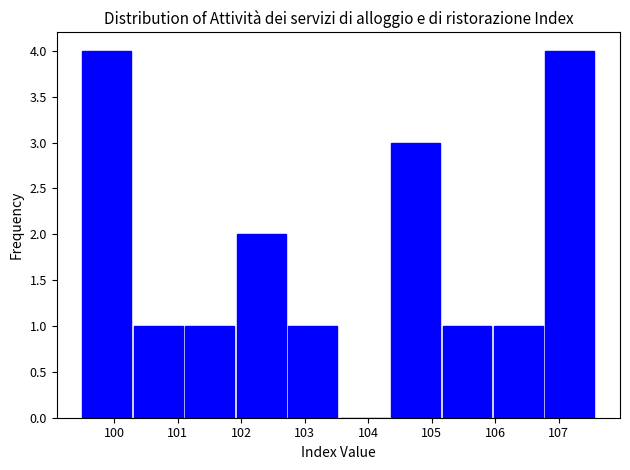

Reading left to right, transcribe this chart: for each bar, give the range it covers on the x-axis and its height. Neither the bar edges nor the heights are printed on the chart, so give them approximately, as read against the axes.

99.50 to 100.31: 4
100.31 to 101.12: 1
101.12 to 101.93: 1
101.93 to 102.74: 2
102.74 to 103.55: 1
103.55 to 104.36: 0
104.36 to 105.17: 3
105.17 to 105.98: 1
105.98 to 106.79: 1
106.79 to 107.60: 4